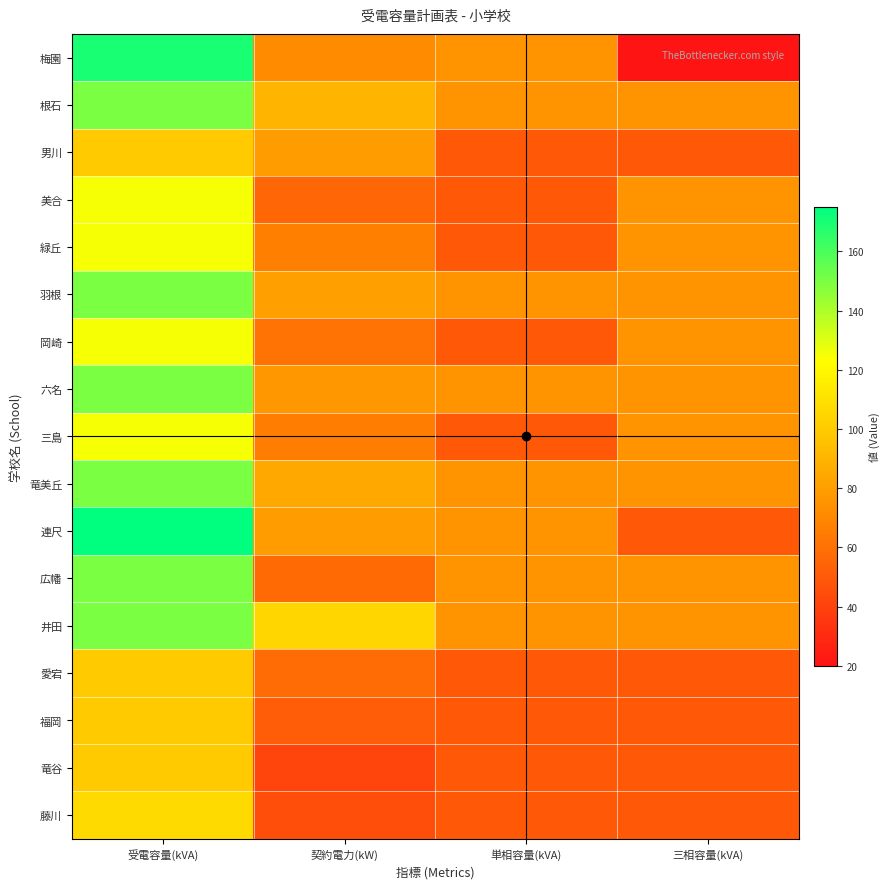

What is the minimum value for 福岡?

50